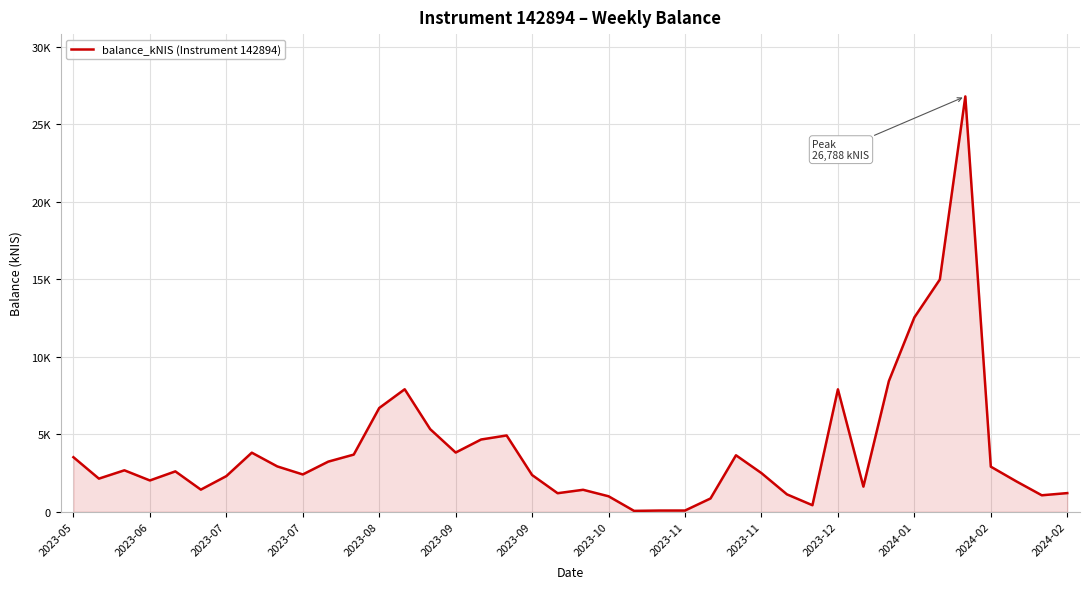

Reading right to left, list all the values displayed in this chart.

1206.0	1064.9	1964.6	2910.1	26788.3	14981.4	12535.0	8432.4	1624.2	7897.2	424.7	1124.2	2494.7	3645.6	859.1	81.2	79.9	59.5	1000.8	1419.3	1198.5	2370.0	4922.6	4663.2	3821.6	5330.5	7902.5	6693.1	3688.6	3235.5	2408.4	2926.9	3812.9	2300.8	1429.6	2606.8	2021.0	2675.6	2138.9	3520.1